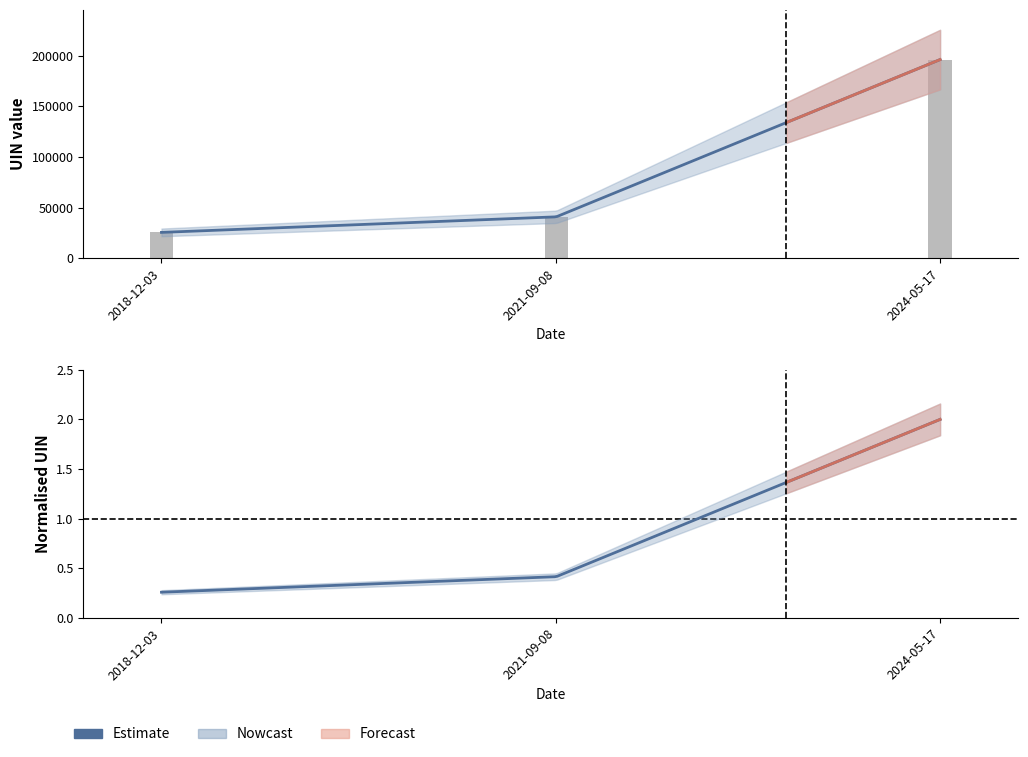

What is the difference between the maximum and minimum values?

170772